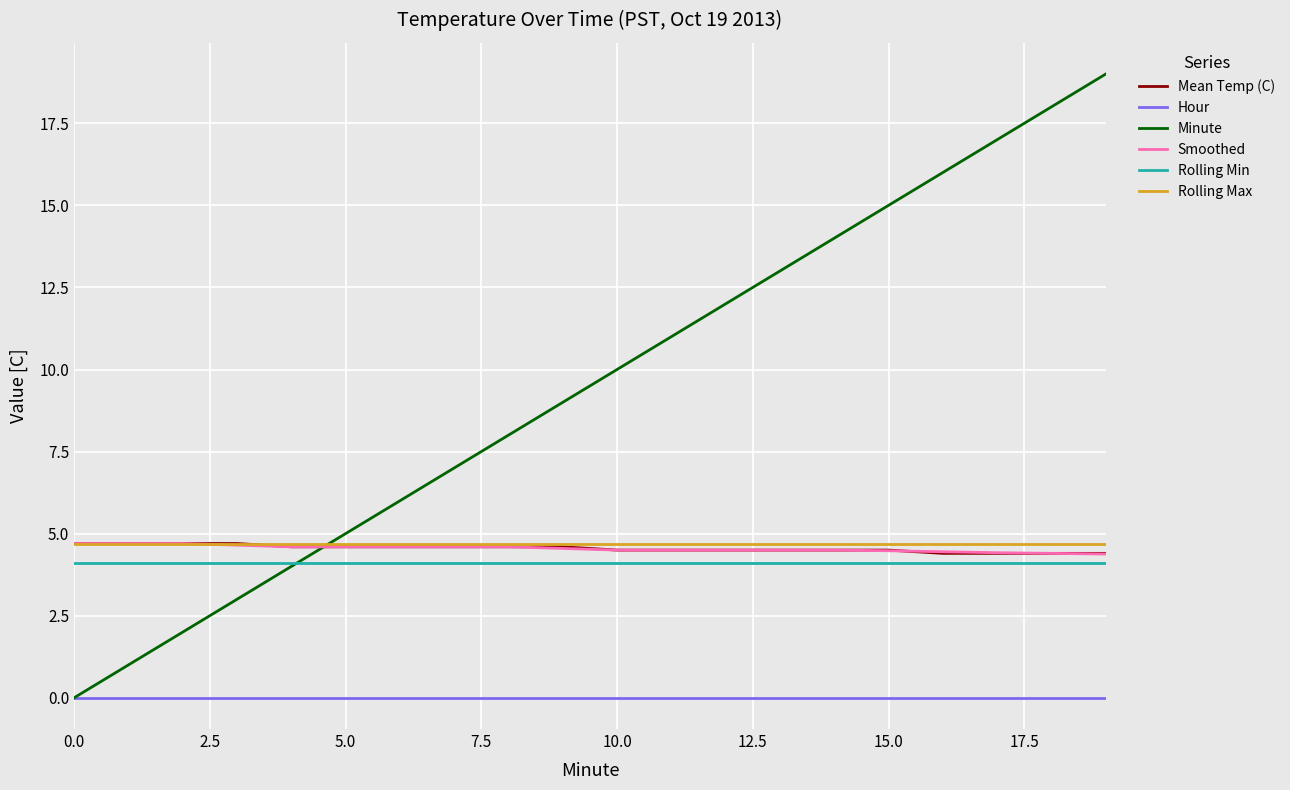

Which series has the largest total across all categories?

Minute